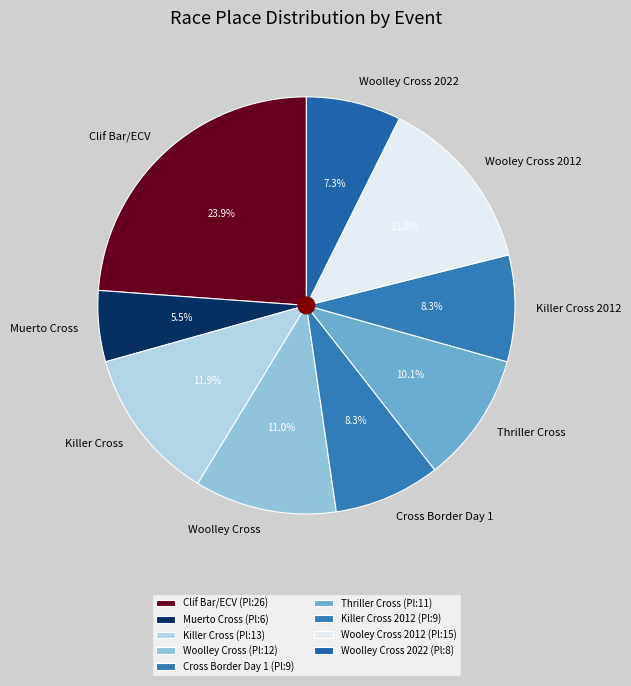

What percentage is NOT represented by Thriller Cross?

89.9%